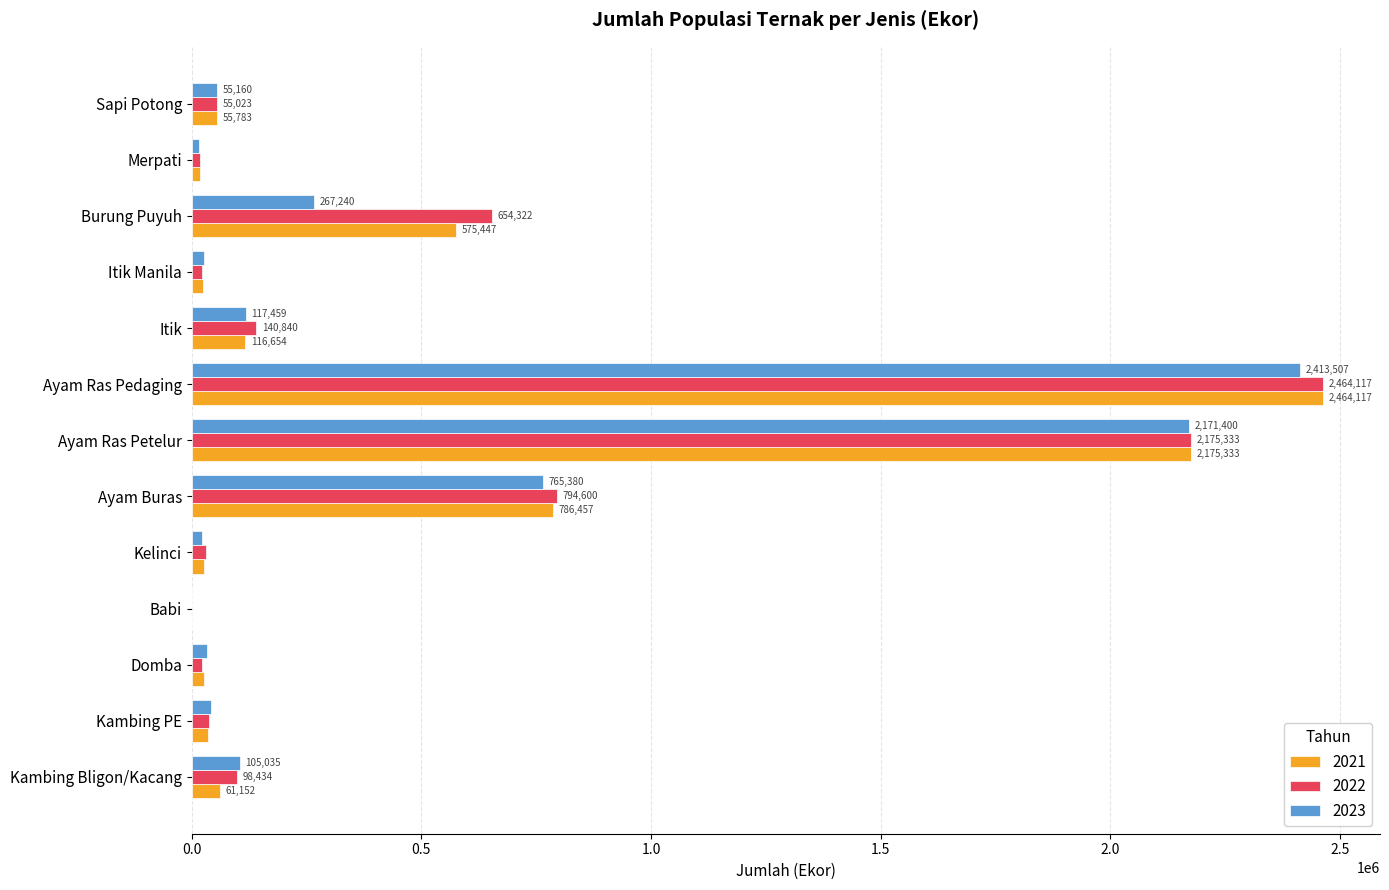

What are all the series names shown in the legend?

2021, 2022, 2023